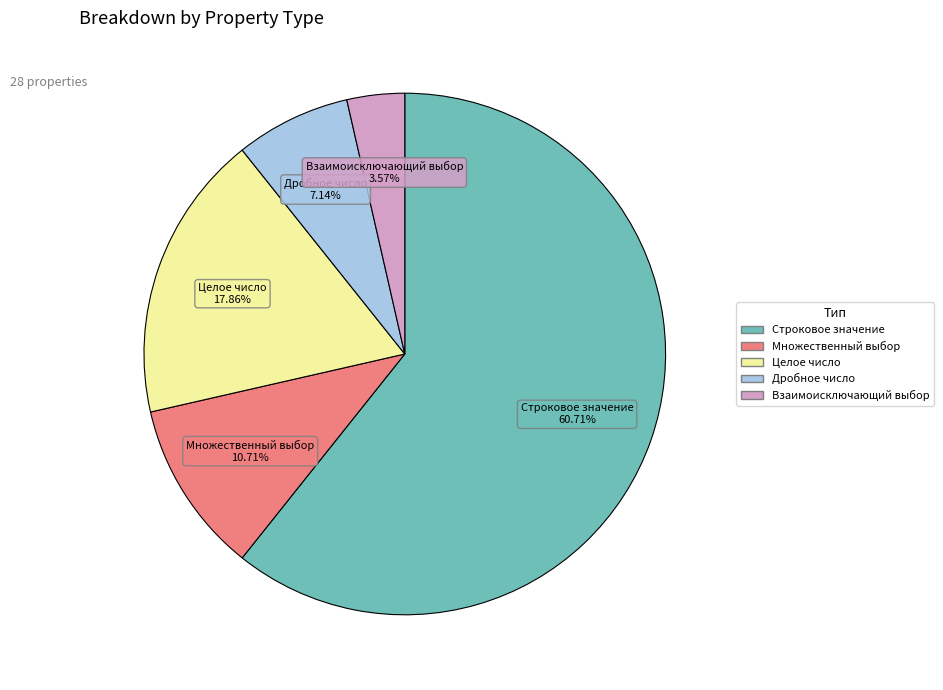

The Множественный выбор slice represents 25% of the pie. True or false?

False